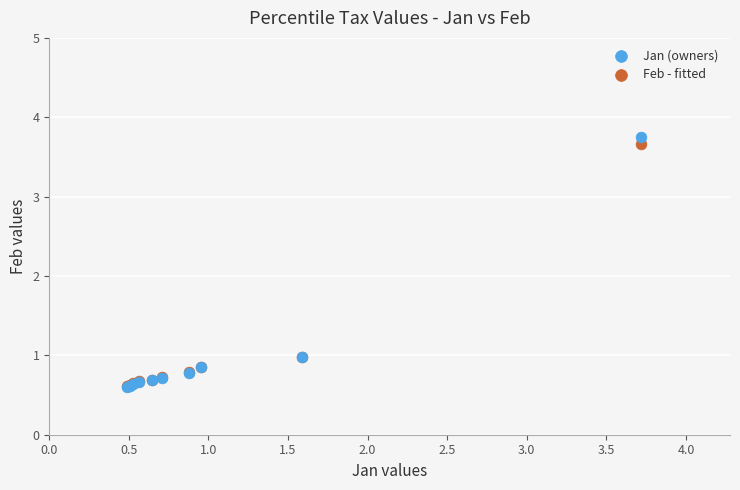

Which series contains the highest Y value?

Jan (owners)